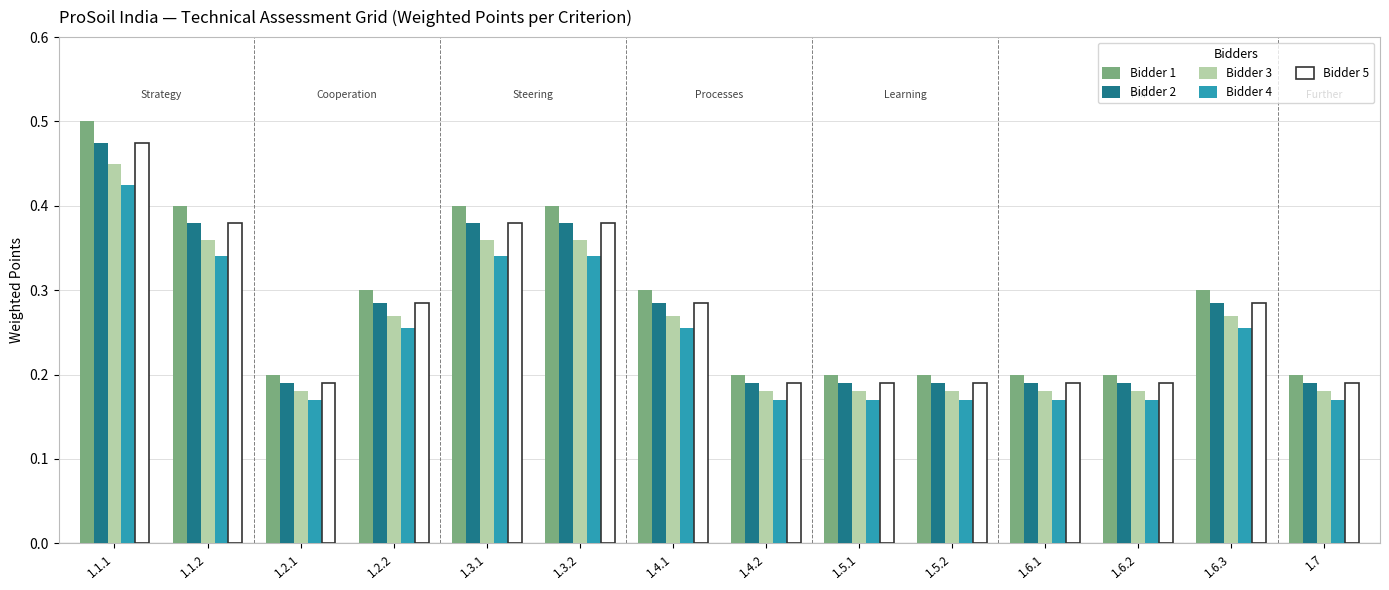

What is the total value across all series at 1.4.2?

0.7